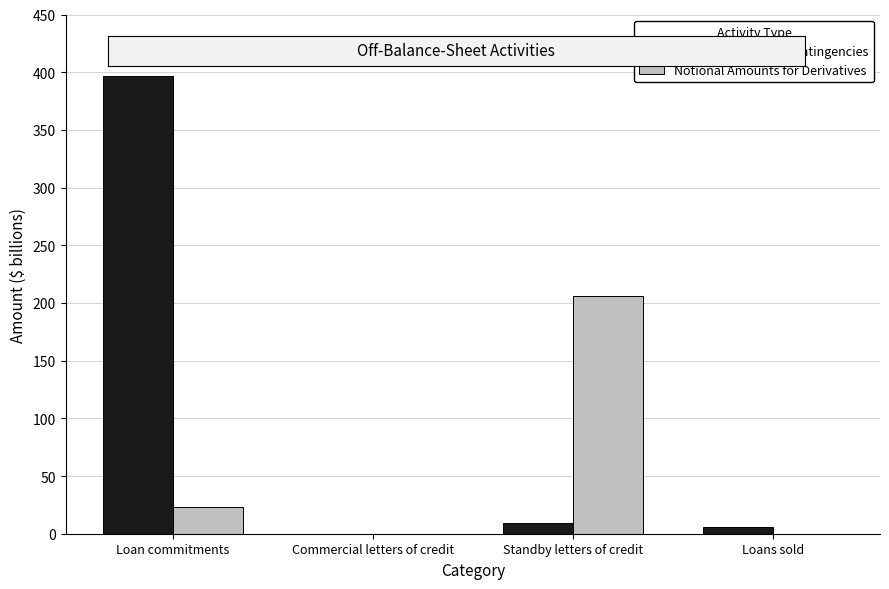

The Notional Amounts for Derivatives series shows 23.6 at Loan commitments. True or false?

True